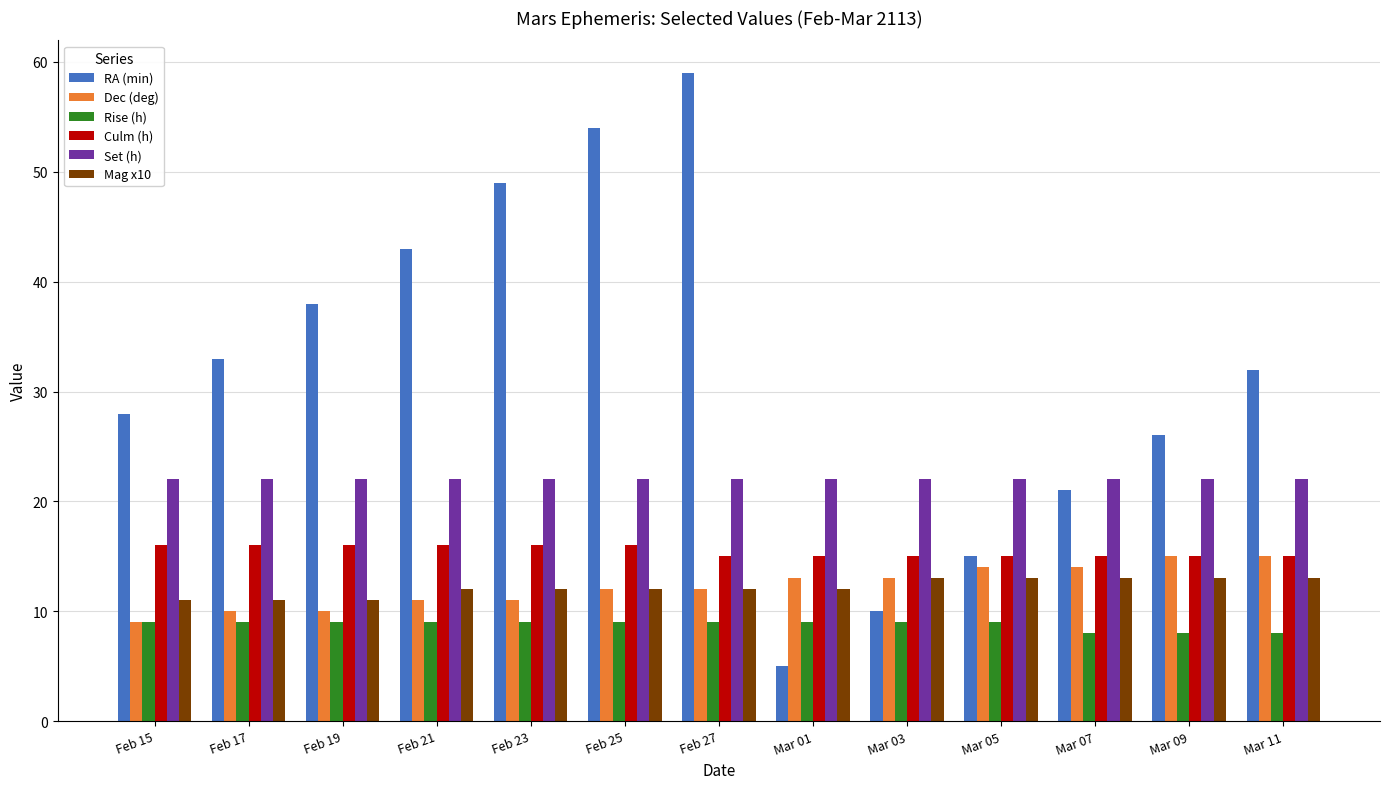

At which category is the sum across all series the highest?

Feb 27